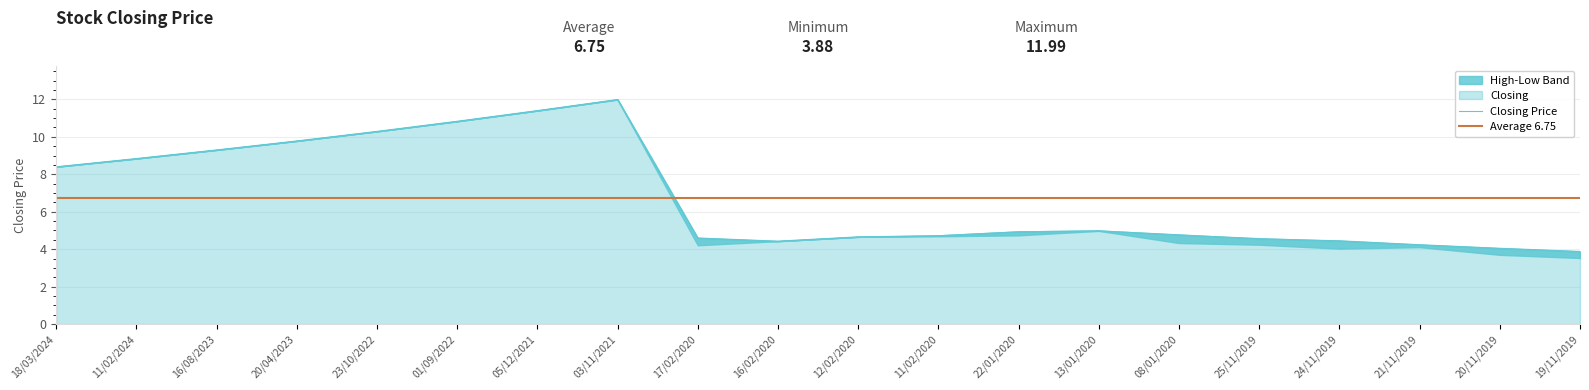

The value of Closing Price at 08/01/2020 is 1.0. True or false?

False